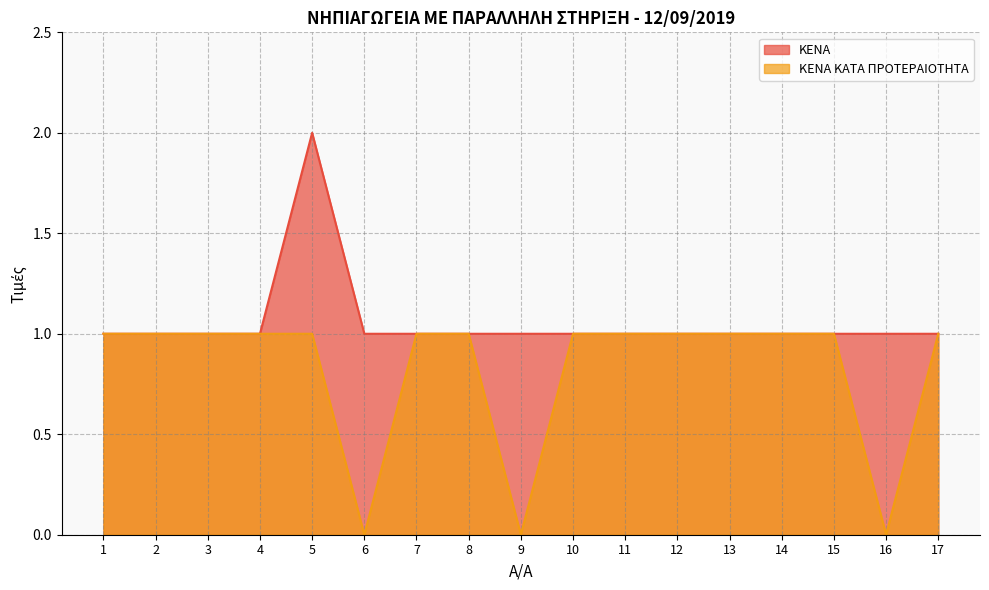

Rank the series by their average value, from highest to lowest.

ΚΕΝΑ, ΚΕΝΑ ΚΑΤΑ ΠΡΟΤΕΡΑΙΟΤΗΤΑ